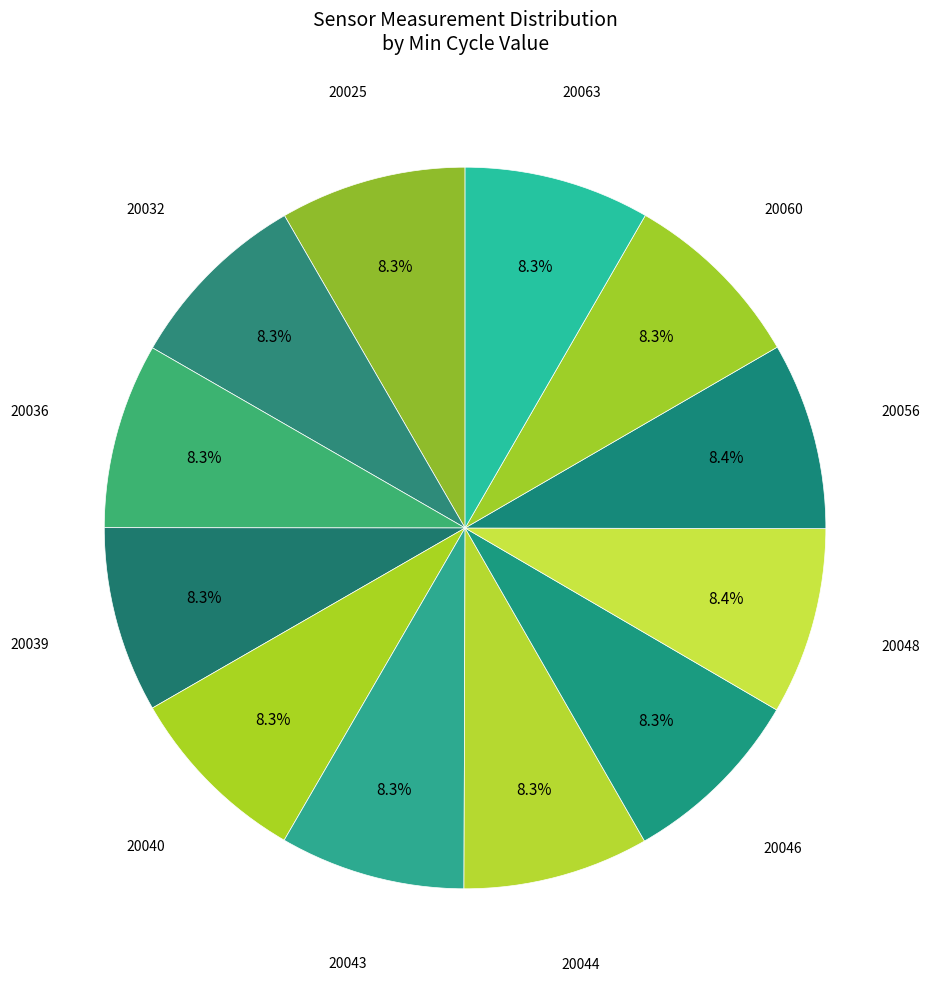

To the nearest percent, what is the average slice percentage?

8%